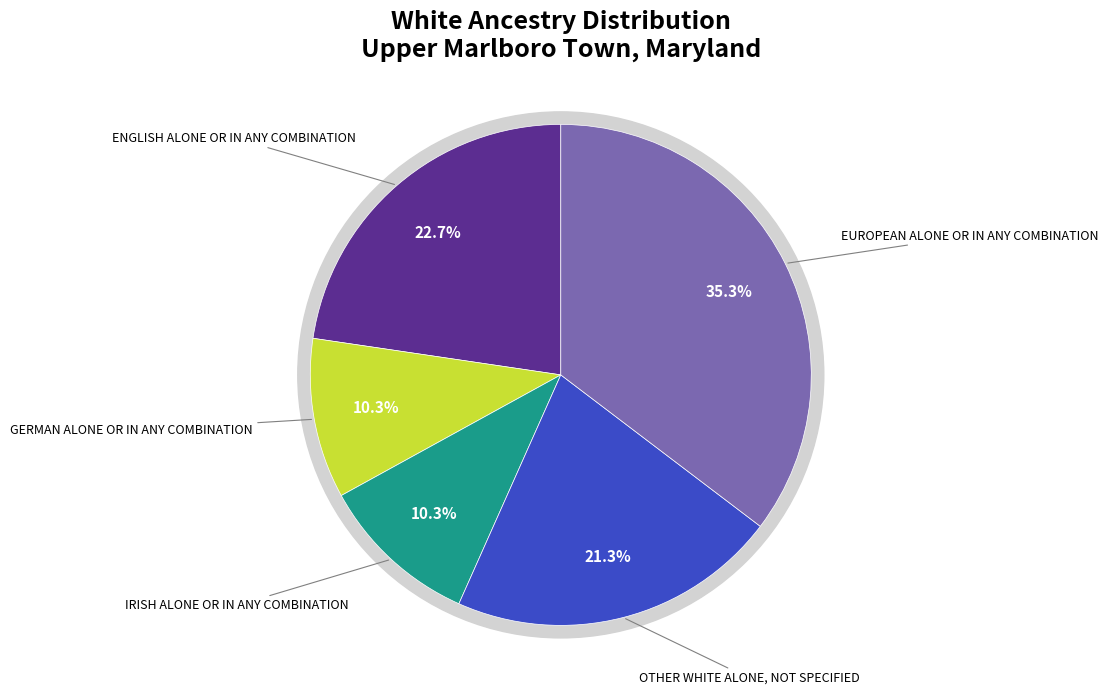

To the nearest percent, what portion does European alone or in any combination represent?

35%